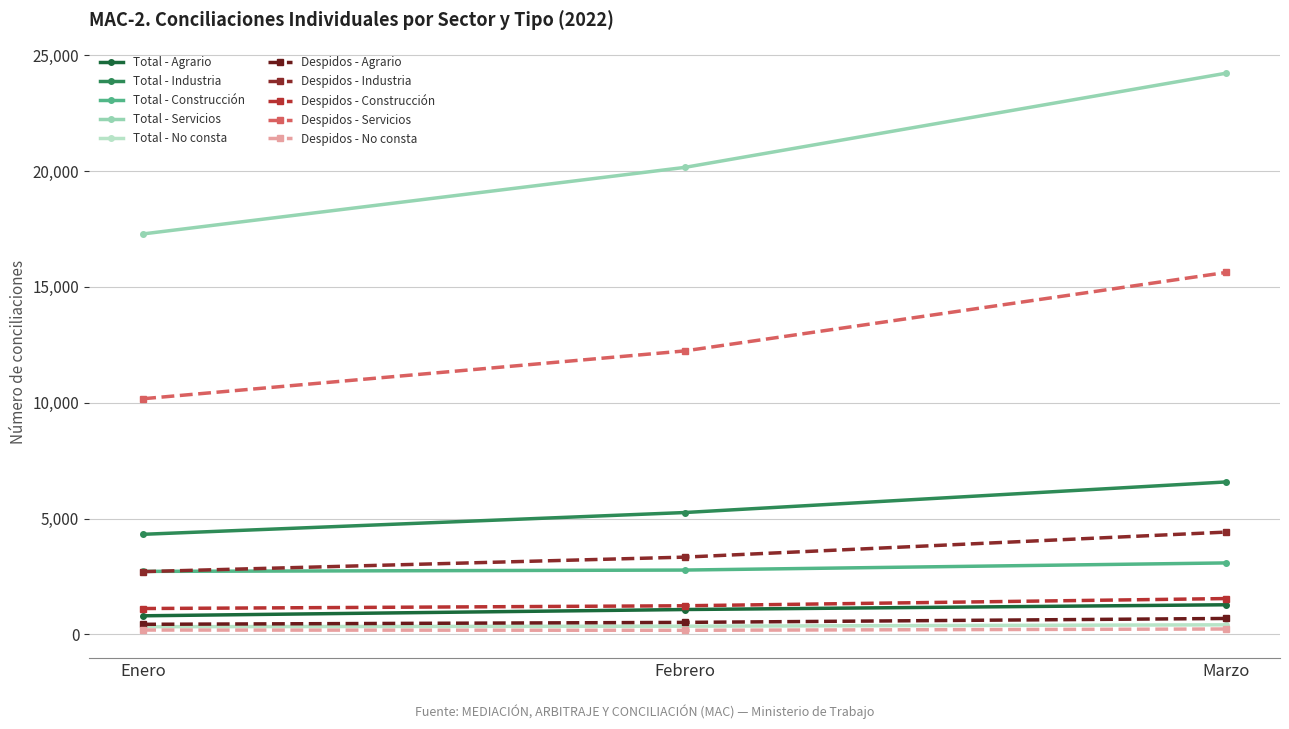

Which label corresponds to the largest value in the chart?

Marzo